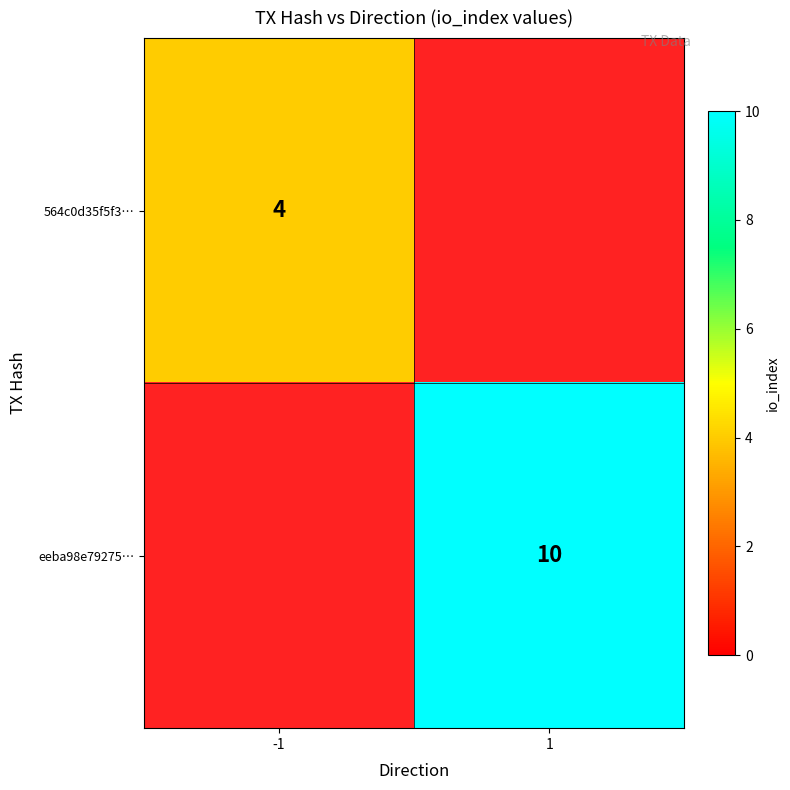

The 564c0d35f5f3… series shows 3 at -1. True or false?

False